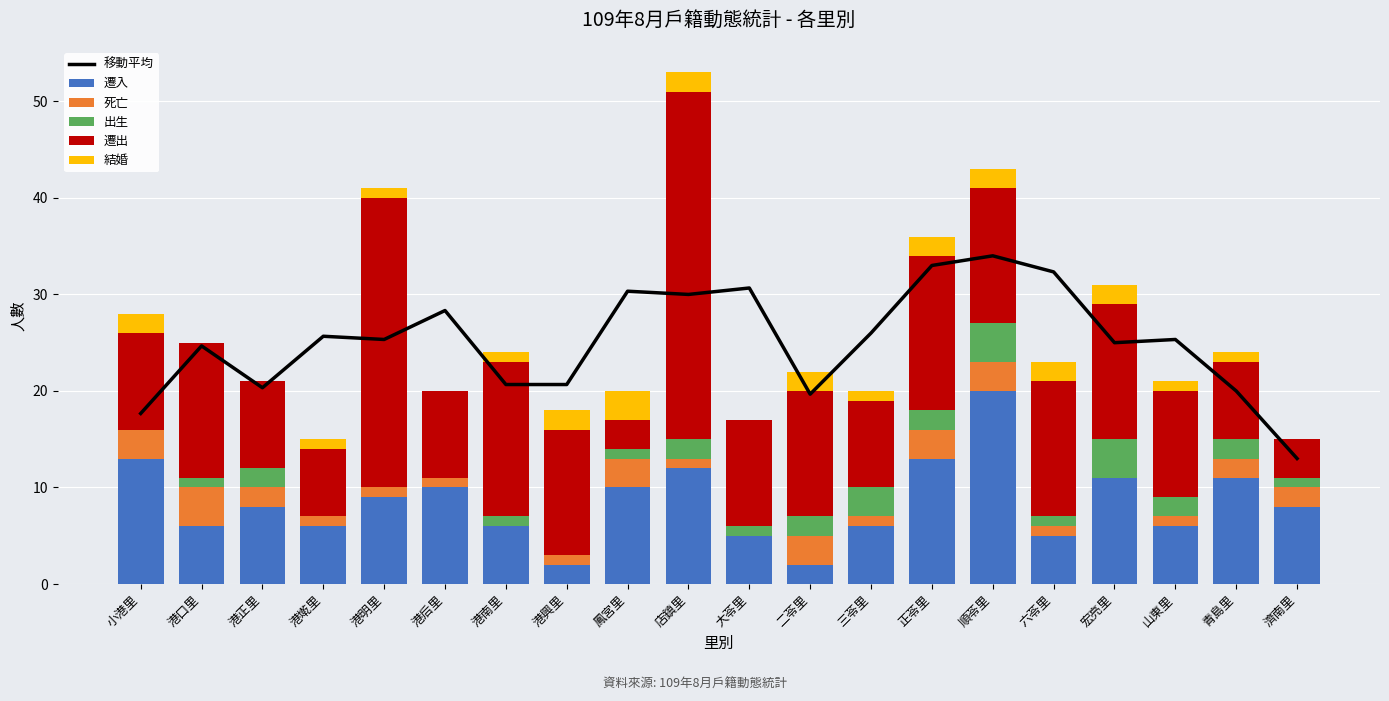

The 結婚 series shows 1.3 at 青島里. True or false?

False